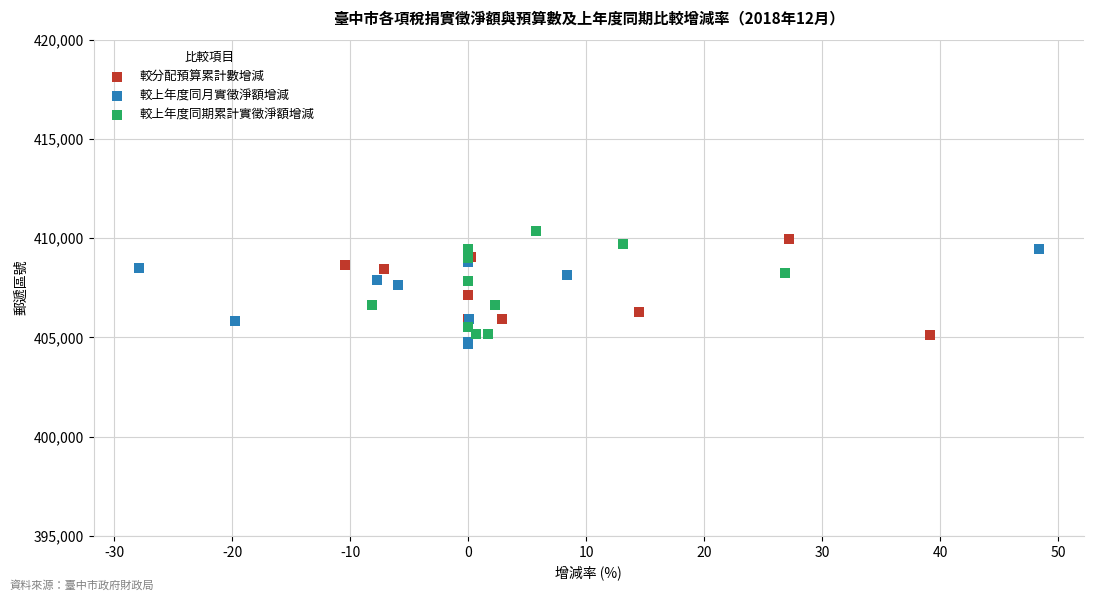

What are all the series names shown in the legend?

較分配預算累計數增減, 較上年度同月實徵淨額增減, 較上年度同期累計實徵淨額增減